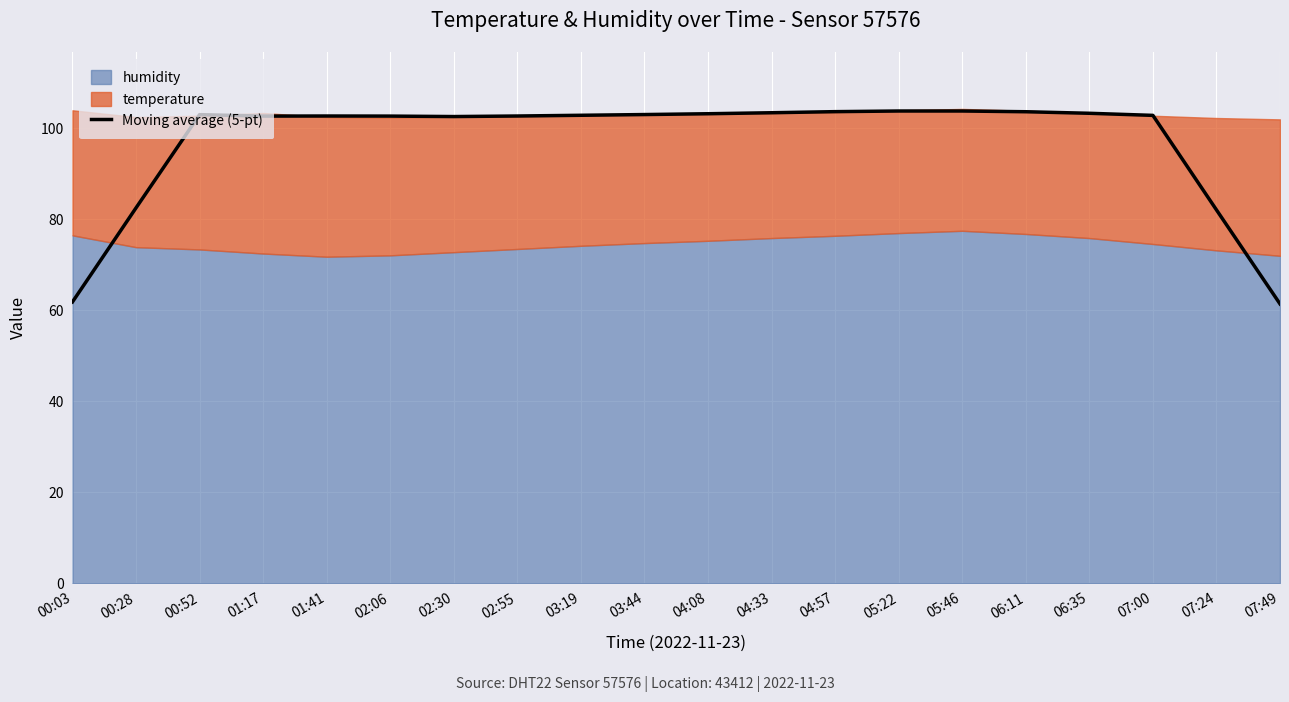

What is the label of the 17th point from the right?

01:17